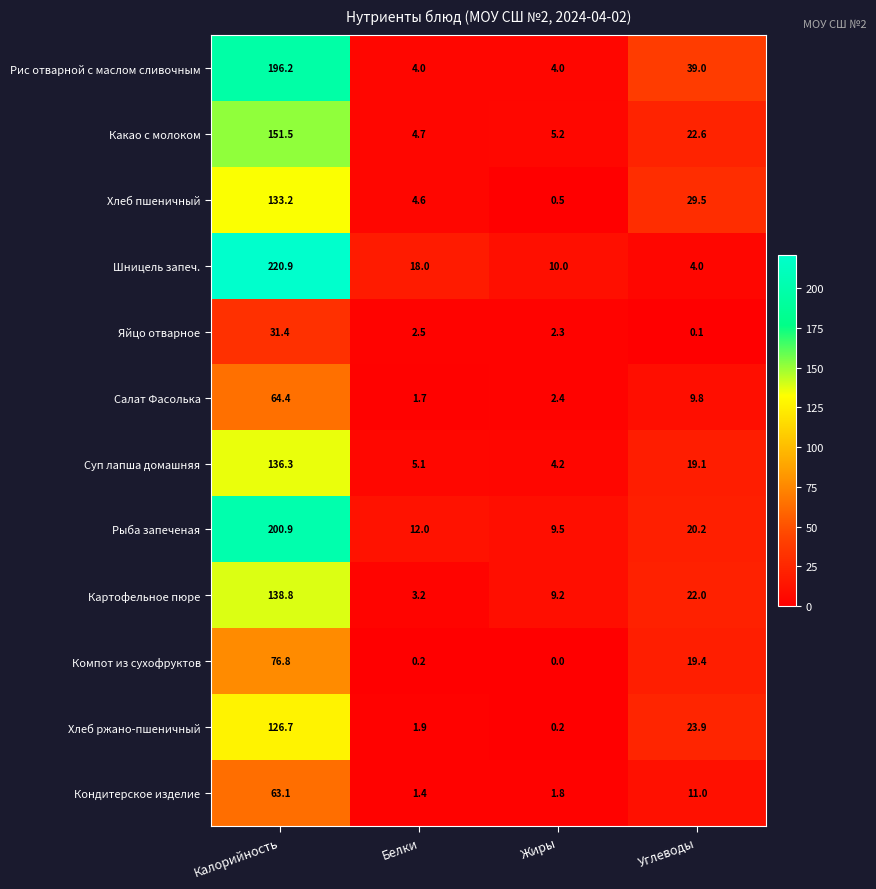

What is the average value of the Яйцо отварное series?

9.1